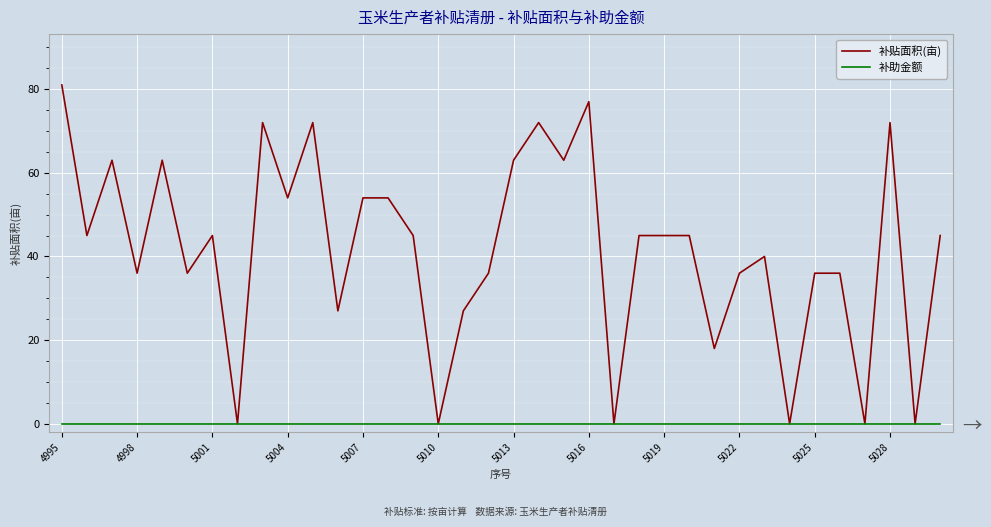

What is the highest value of the 补贴面积(亩) series?

81